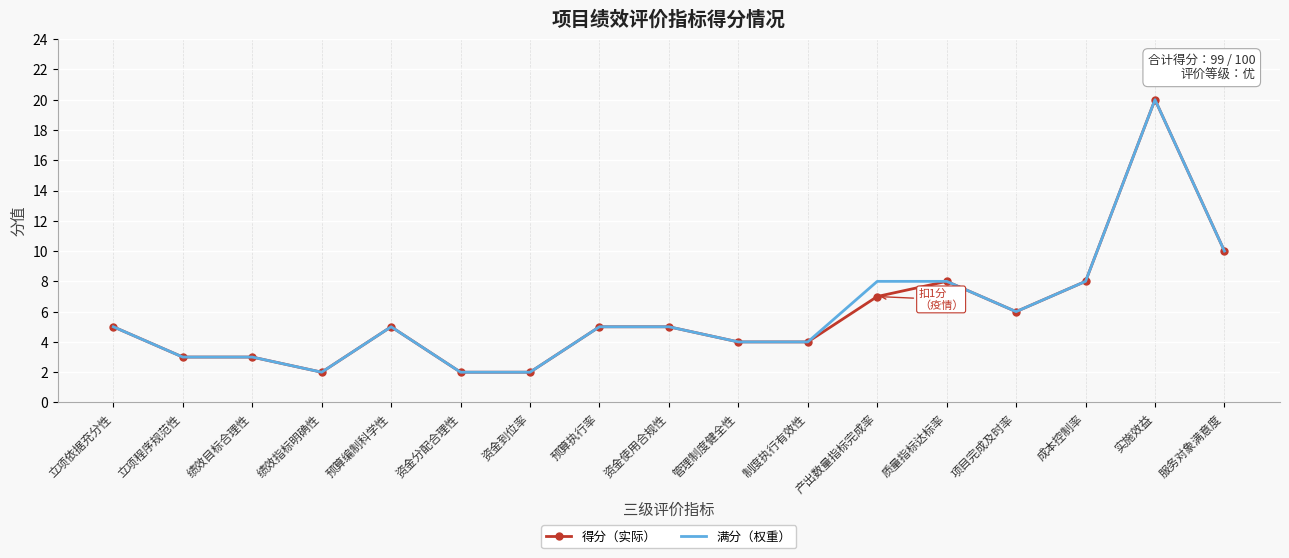

At which category is the sum across all series the highest?

实施效益